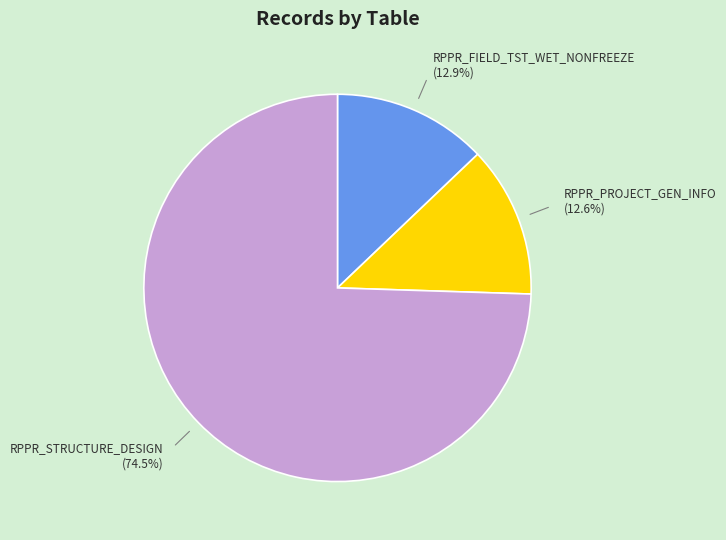

The RPPR_PROJECT_GEN_INFO slice represents 22% of the pie. True or false?

False